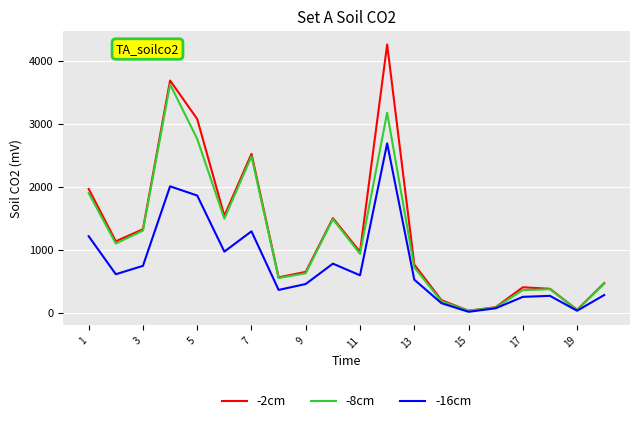

Which series has the largest range (max minus min)?

-2cm